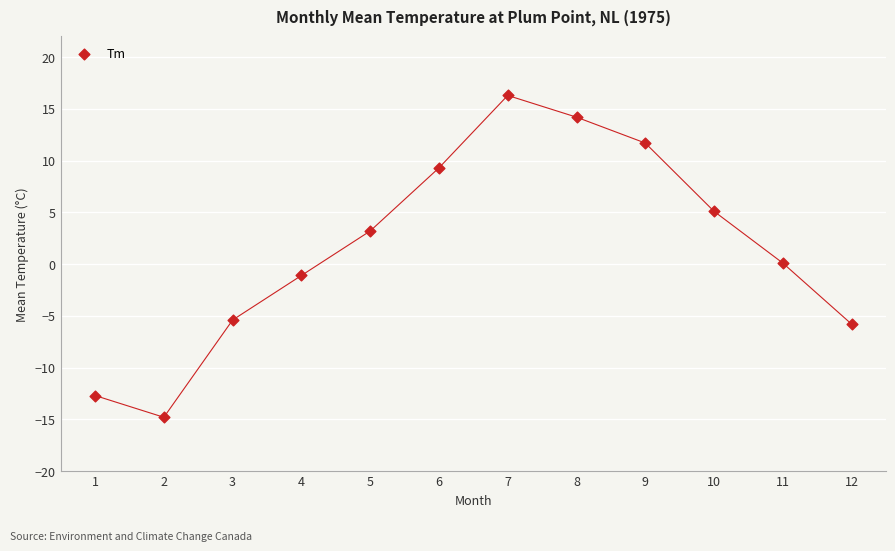

What is the range of Y values (max minus min)?

31.1